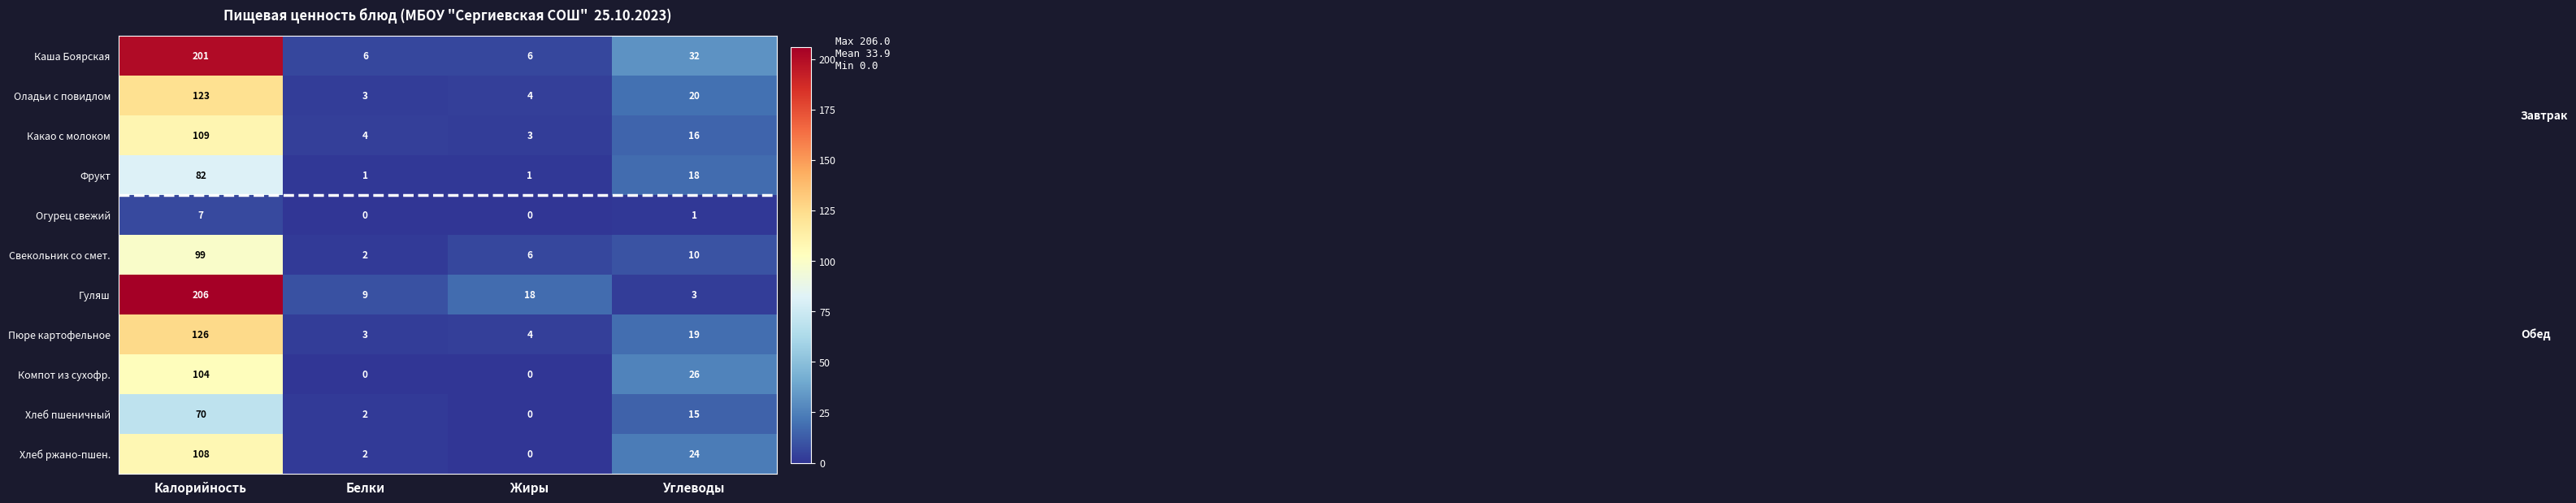

What is the sum of the Хлеб ржано-пшен. values at Белки and Углеводы?

26